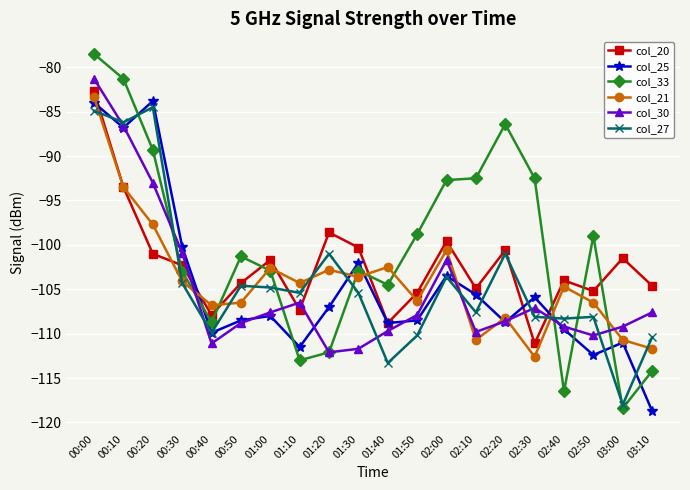

What is the sum of the col_20 values at 01:20 and 00:50?

-202.9